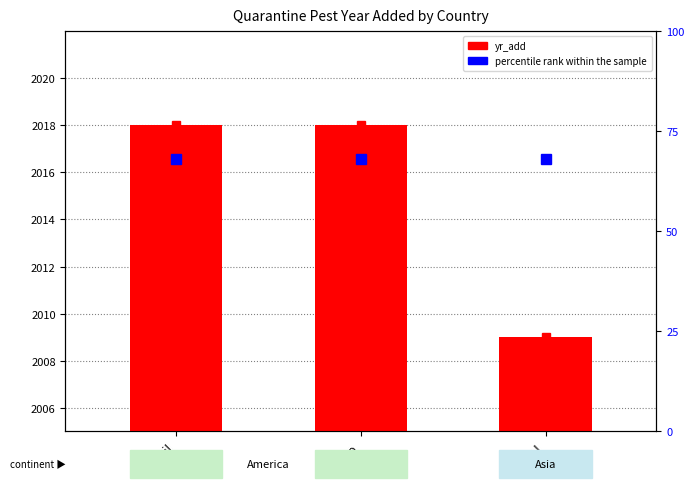

What is the total value across all series at Israel?

2077